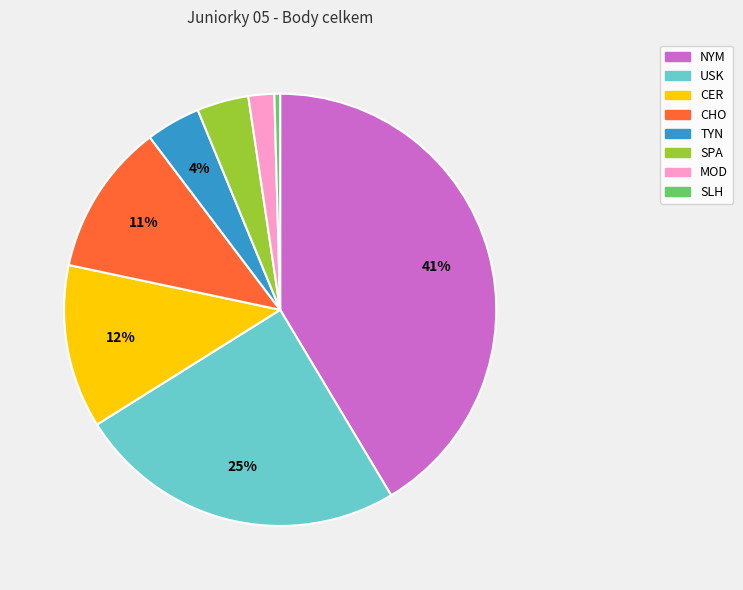

Is it true that SPA is 4% of the pie?

True